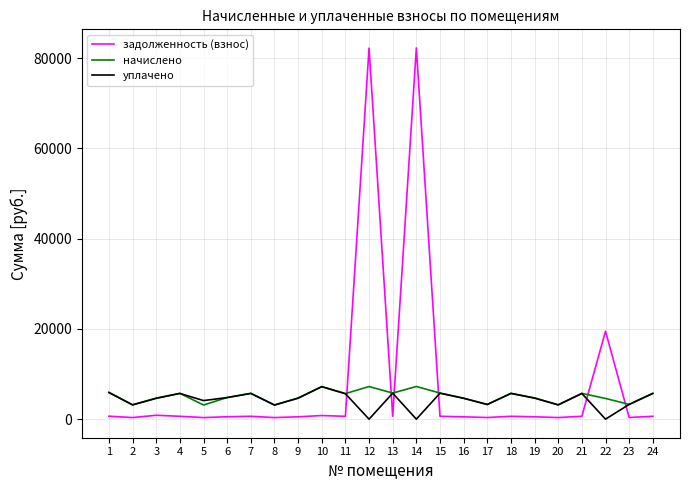

How many interior local valleys does the уплачено series have?

8